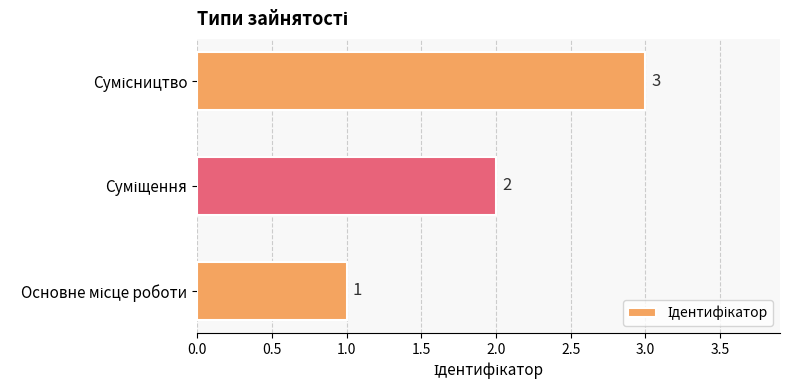

What is the maximum value shown in the chart?

3